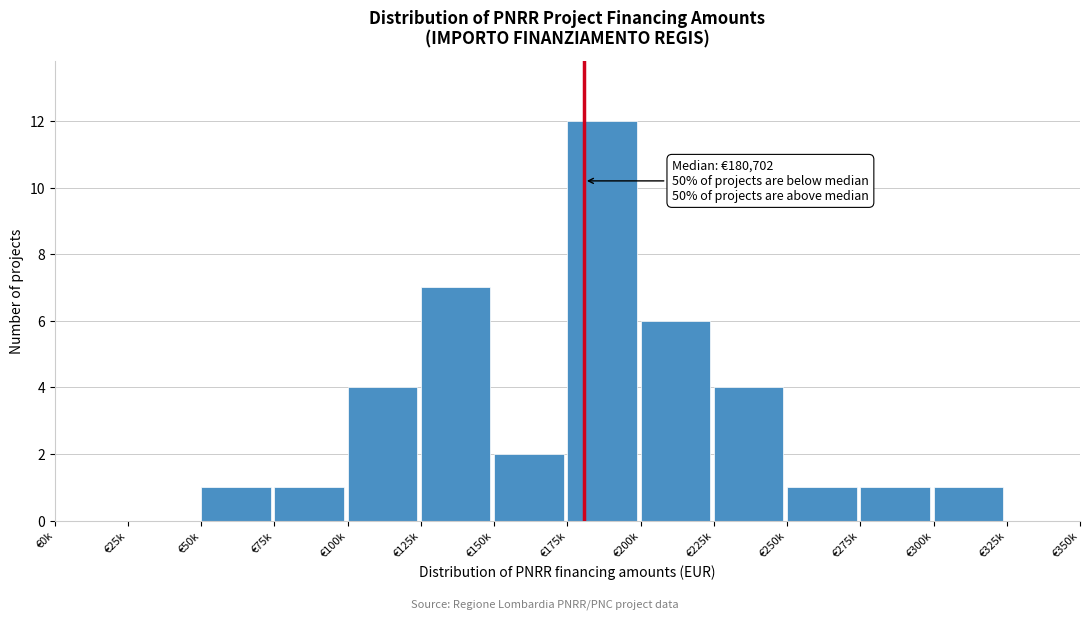

Reading right to left, extract all data points from this chart.

€325k=0	€300k=1	€275k=1	€250k=1	€225k=4	€200k=6	€175k=12	€150k=2	€125k=7	€100k=4	€75k=1	€50k=1	€25k=0	€0k=0